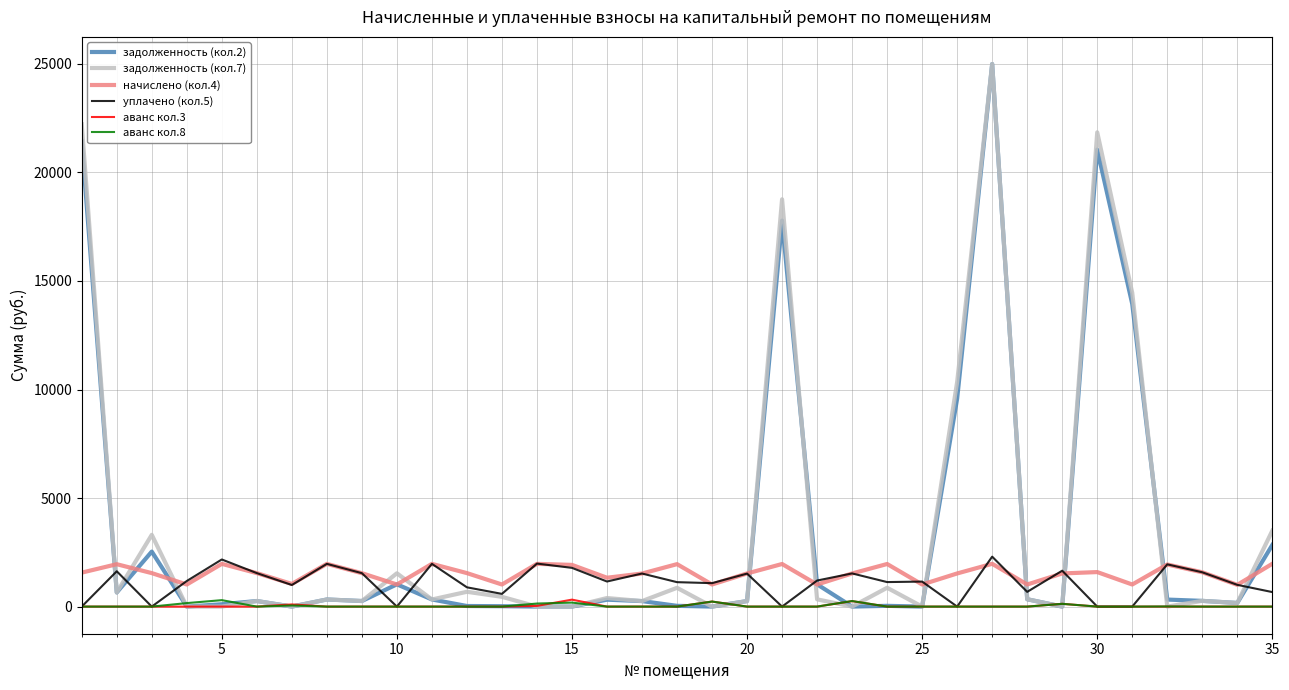

What is the highest value of the задолженность (кол.7) series?

24993.0